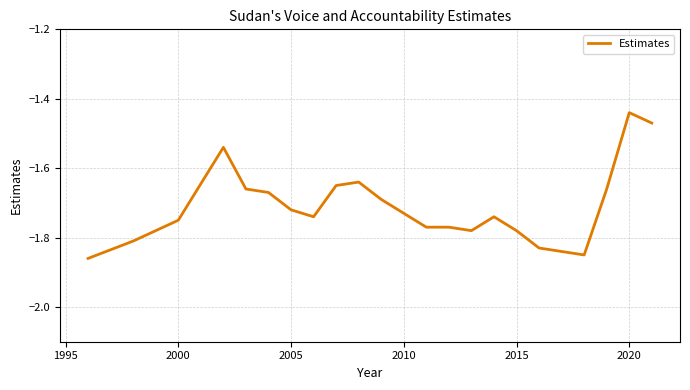

How many lines are shown in the chart?

1